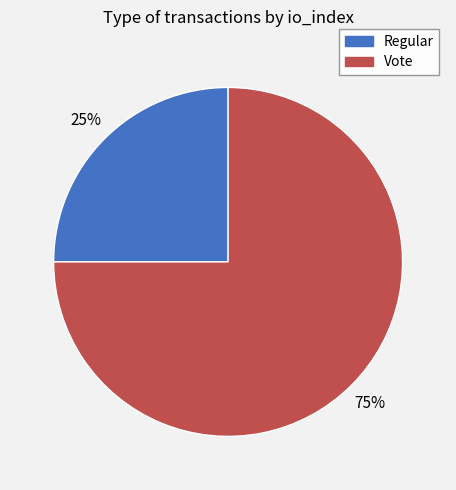

Does Regular account for over 50% of the chart?

No